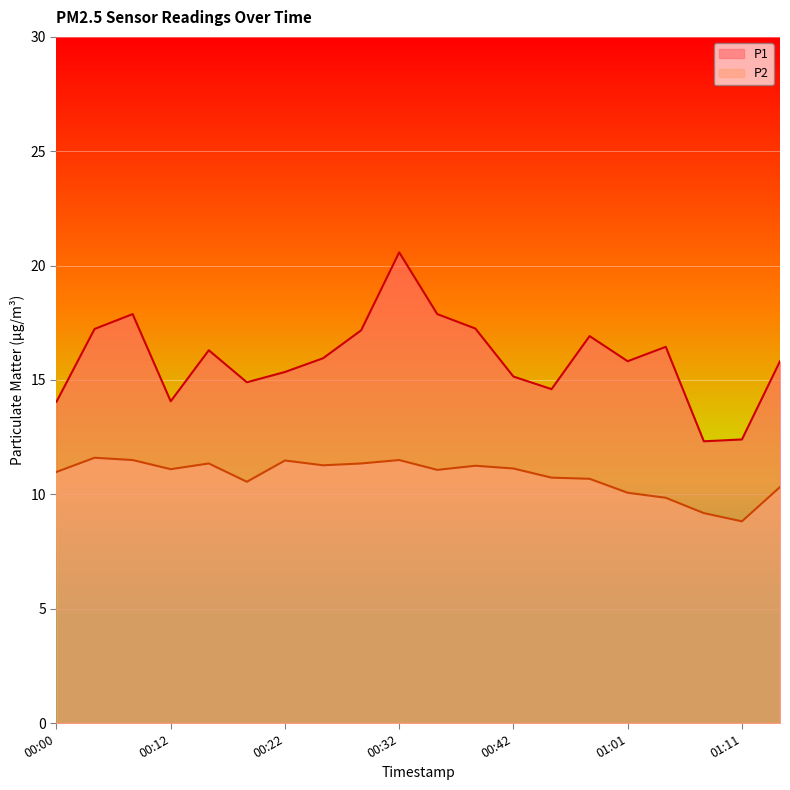

Where is the first local minimum for P1?

00:12